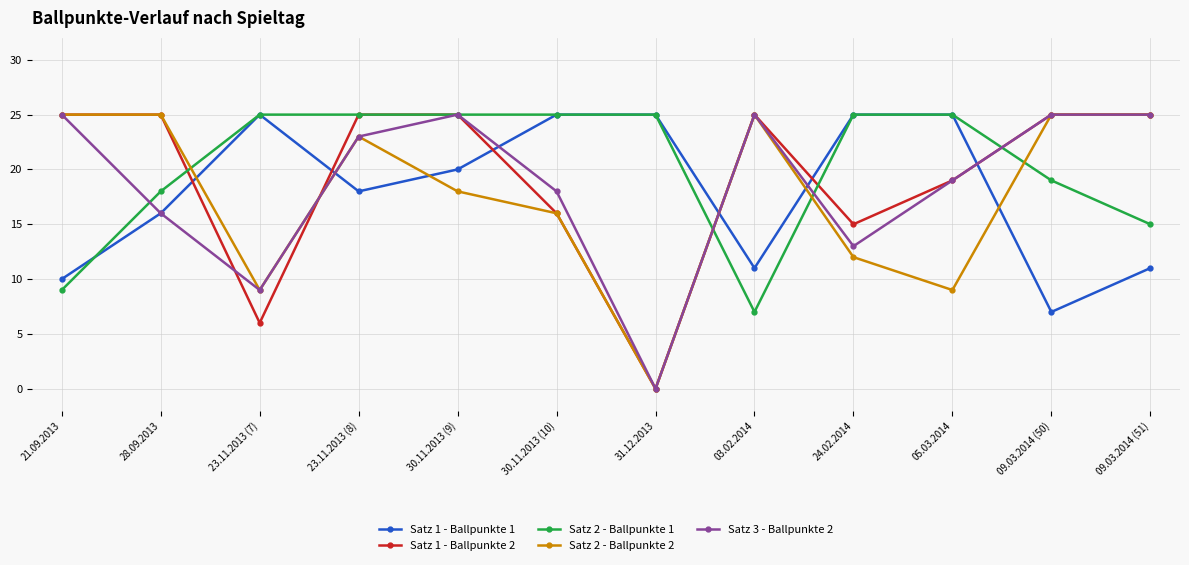

Where is Satz 1 - Ballpunkte 1 nearest to the value 16?

28.09.2013